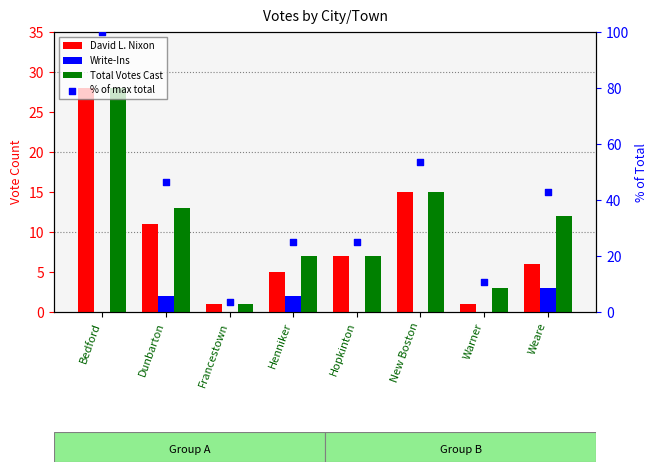

At how many categories does at least one series exceed 27?

1